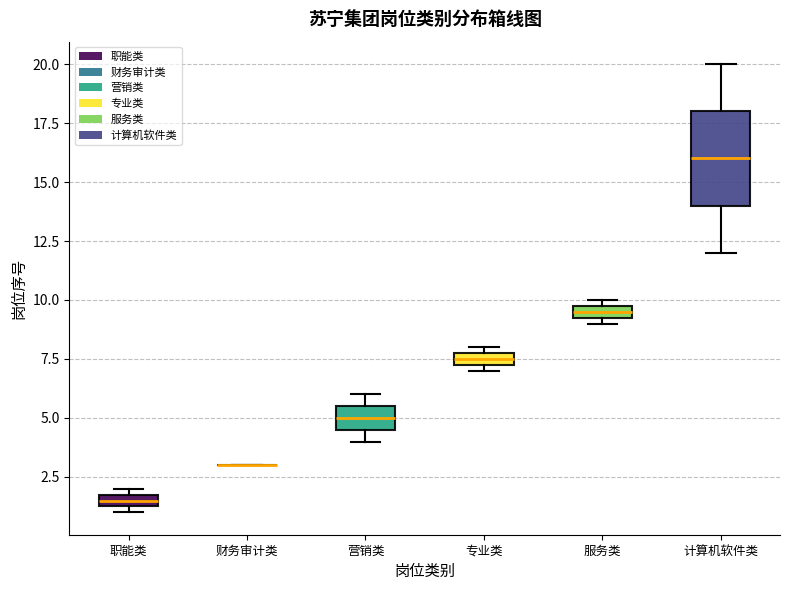

Which box is the tallest, from its lower edge to its upper edge?

计算机软件类